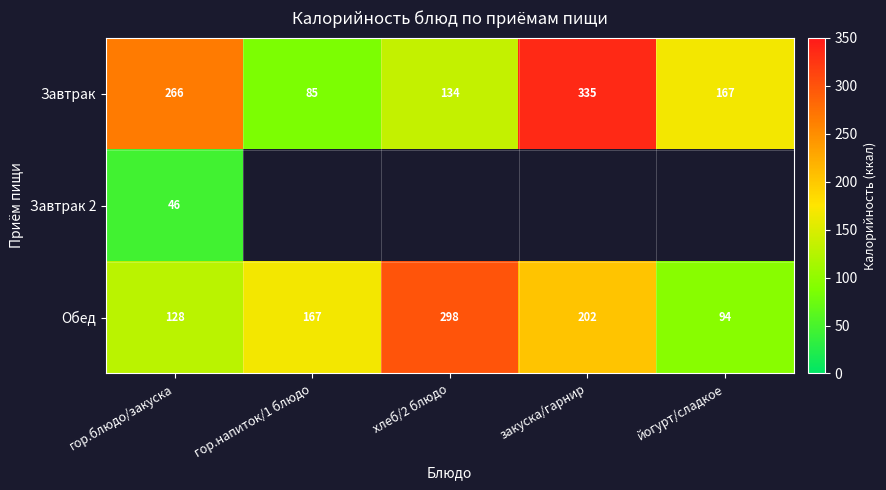

What is the difference between the highest and lowest values at гор.блюдо/закуска?

220.0